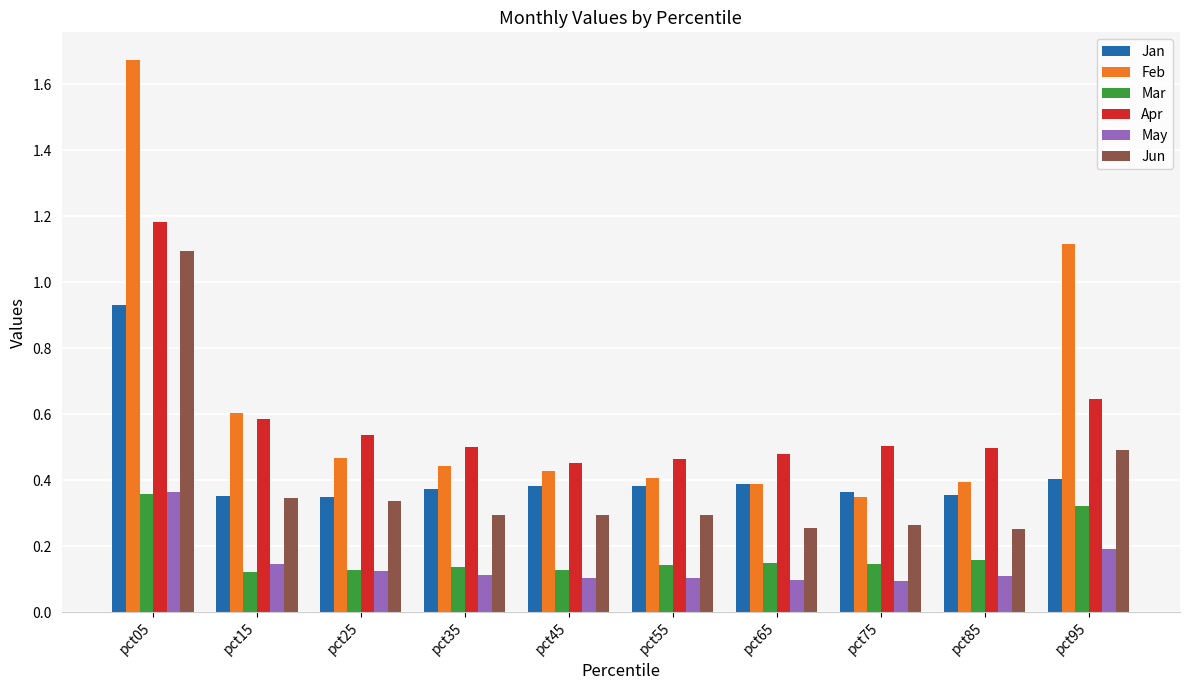

Which series has the widest spread of values?

Feb